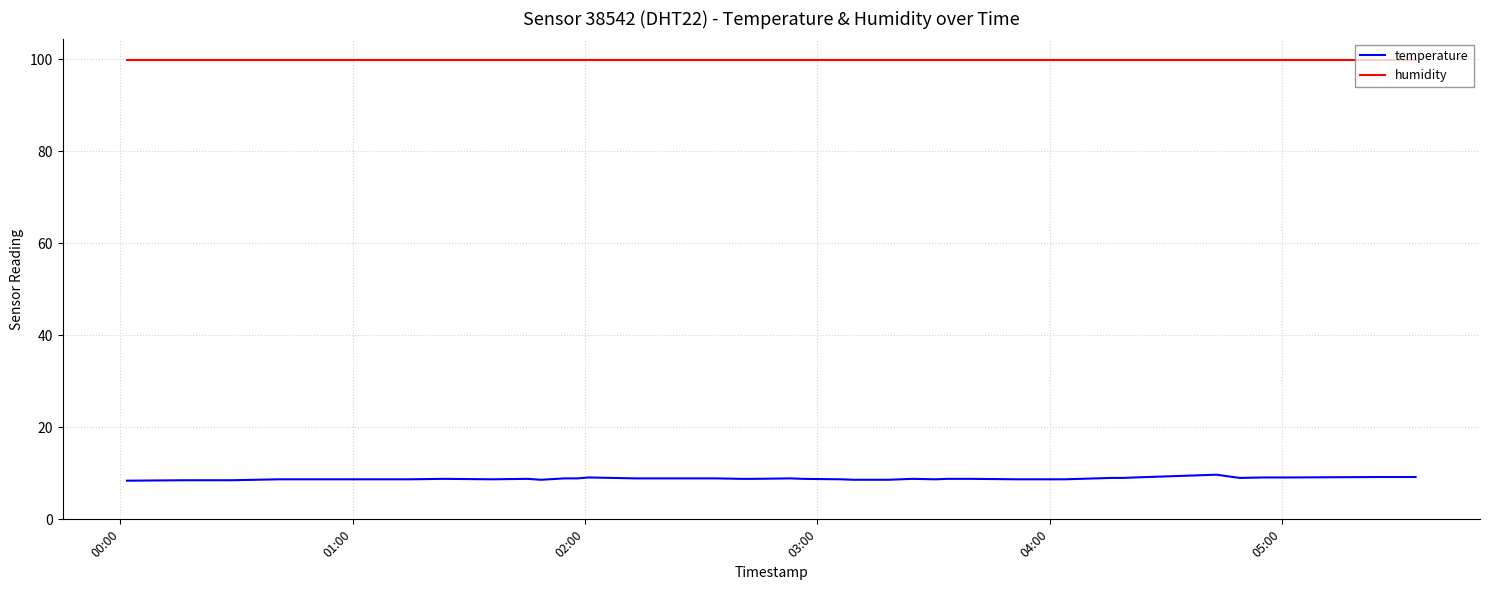

What is the lowest value of the temperature series?

8.4